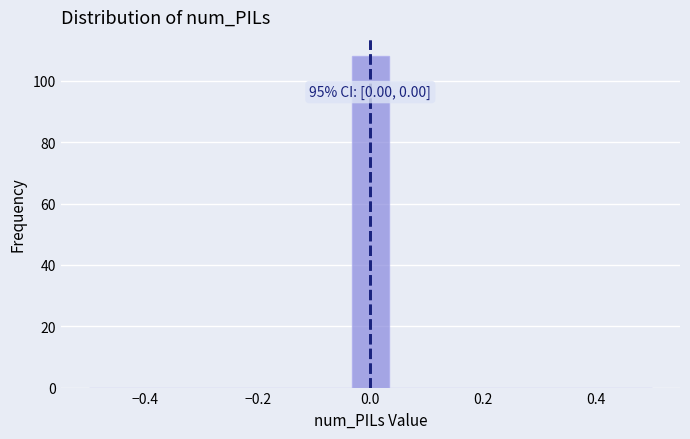

Read against the x-axis, roughly where is the centre of the tallest bar?

0.00